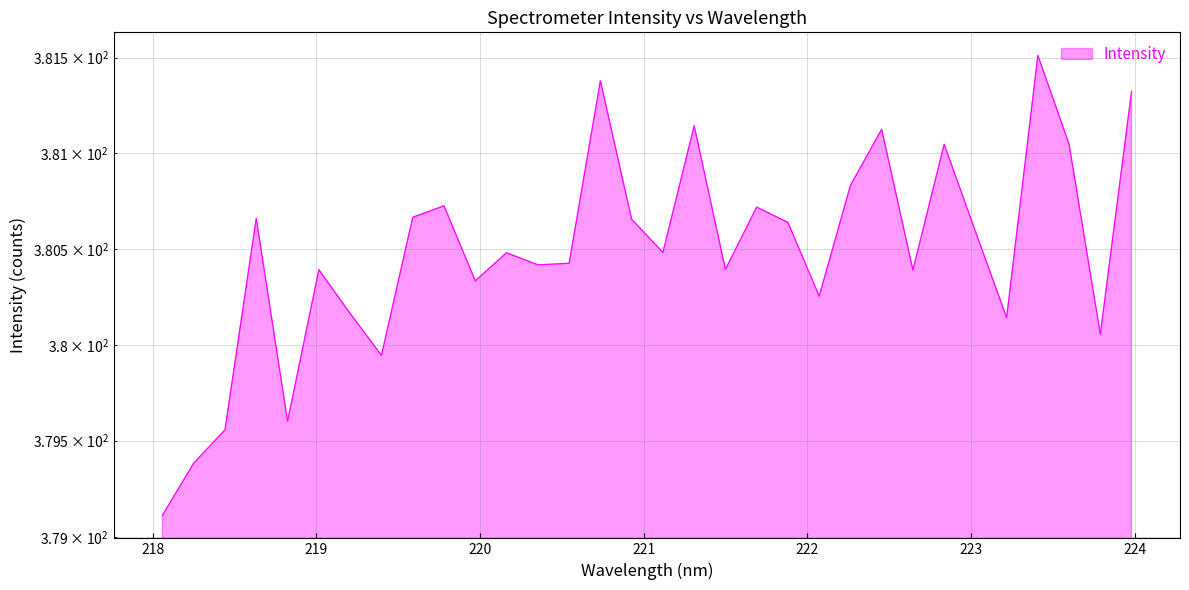

The value at 220.9264 is 607.6. True or false?

False